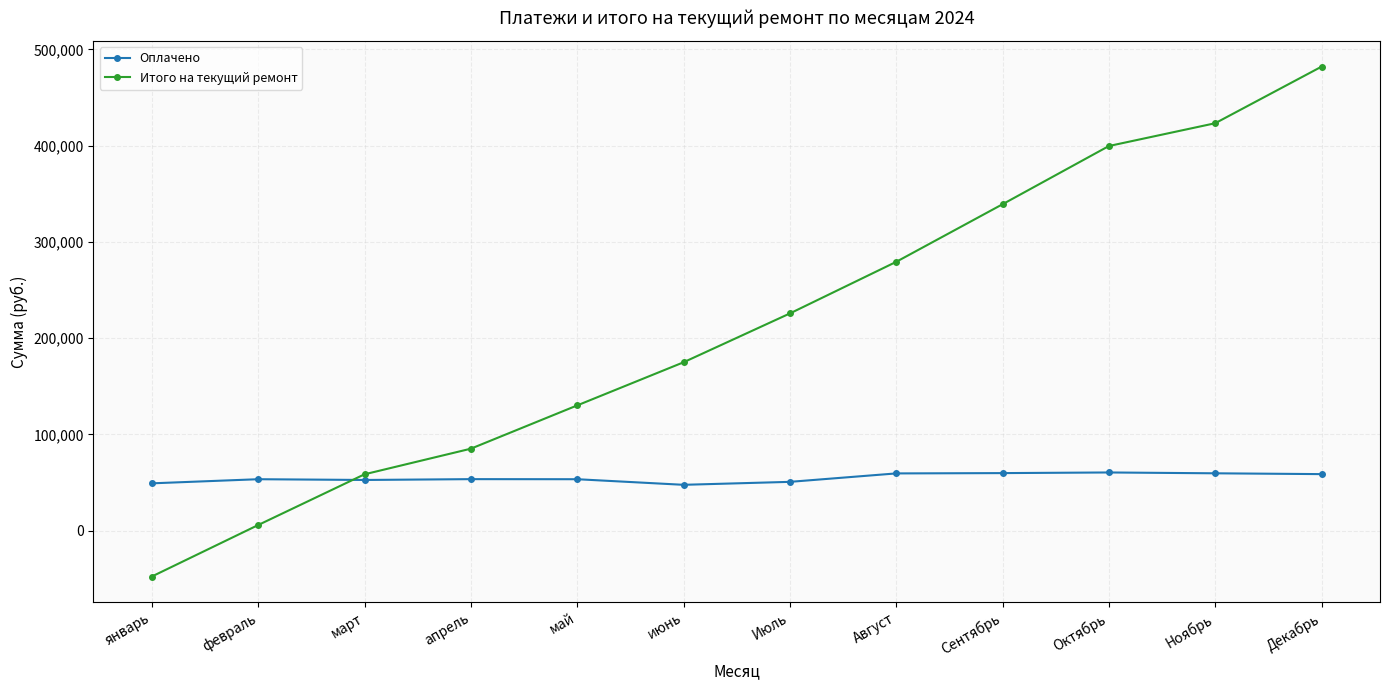

What is the smallest value displayed?

-47580.2